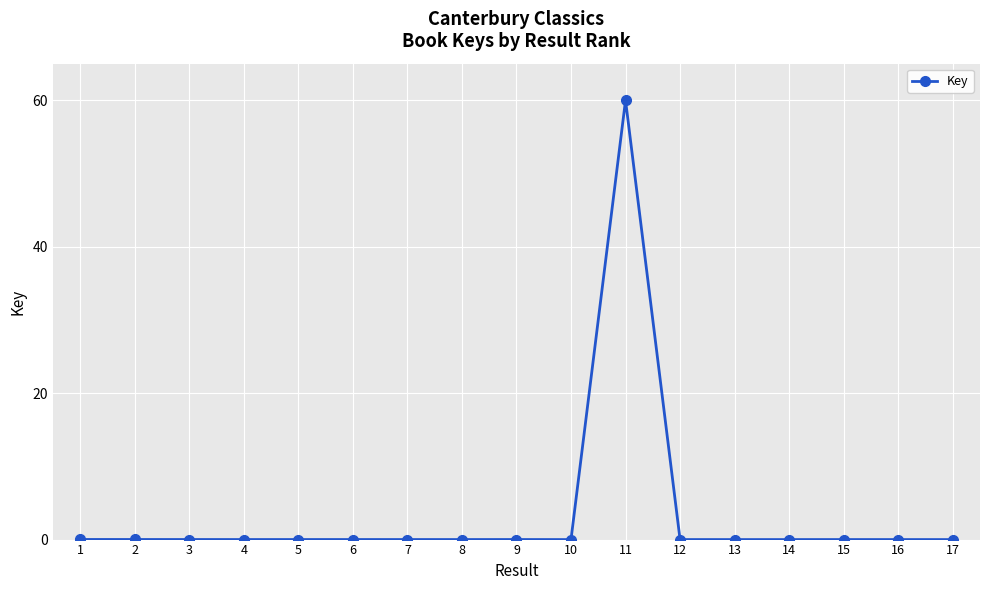

What is the change in value from 11 to 14?

-60.0